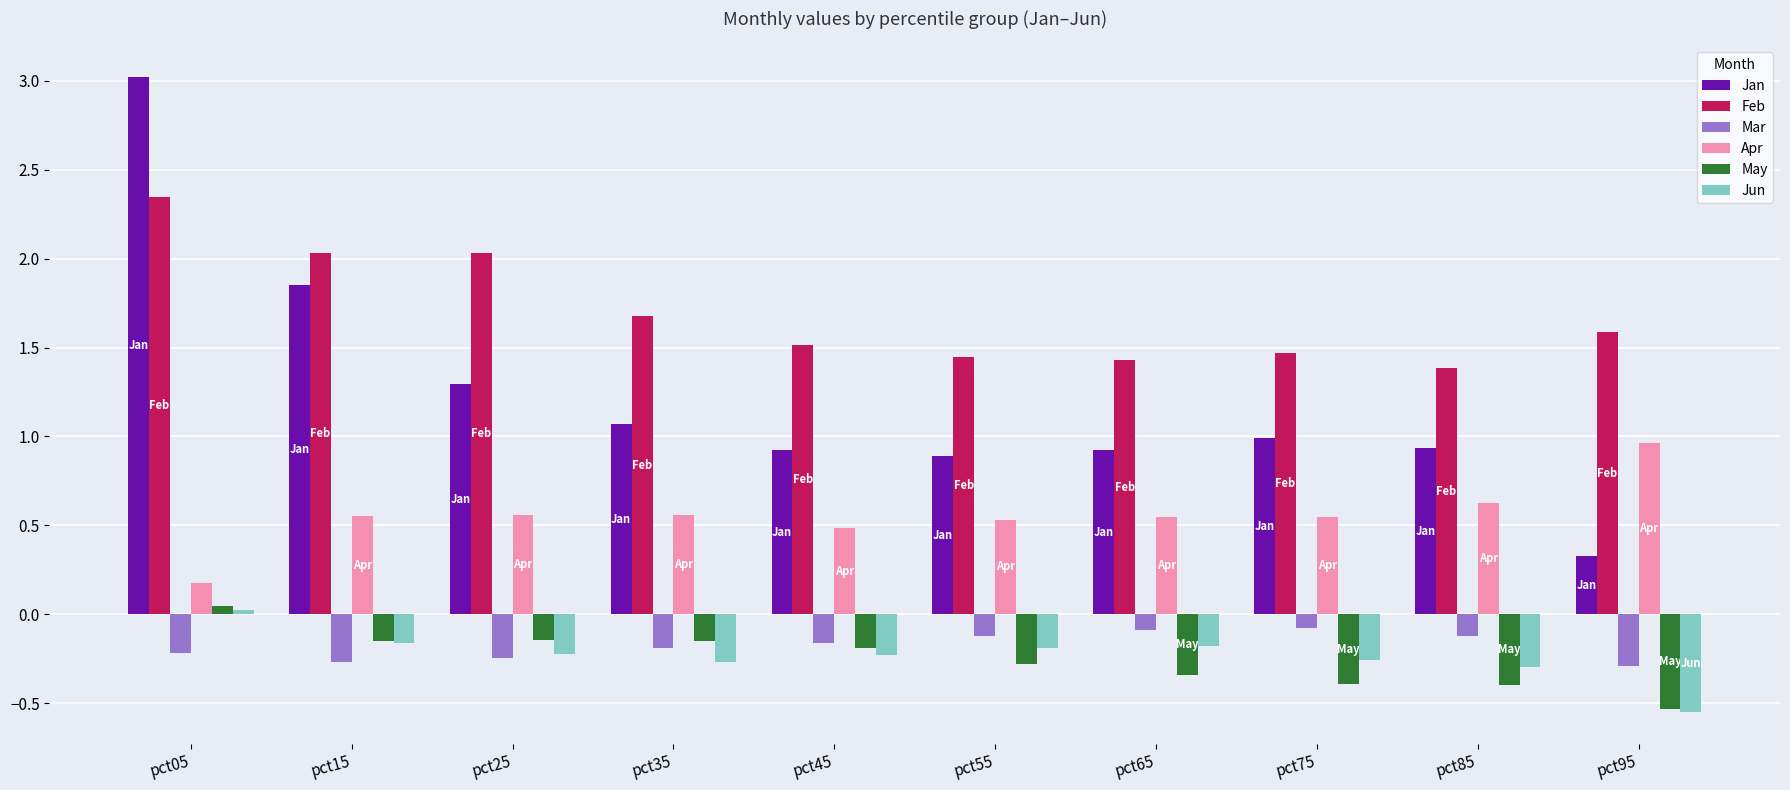

At which category does the chart reach its peak across all series?

pct05